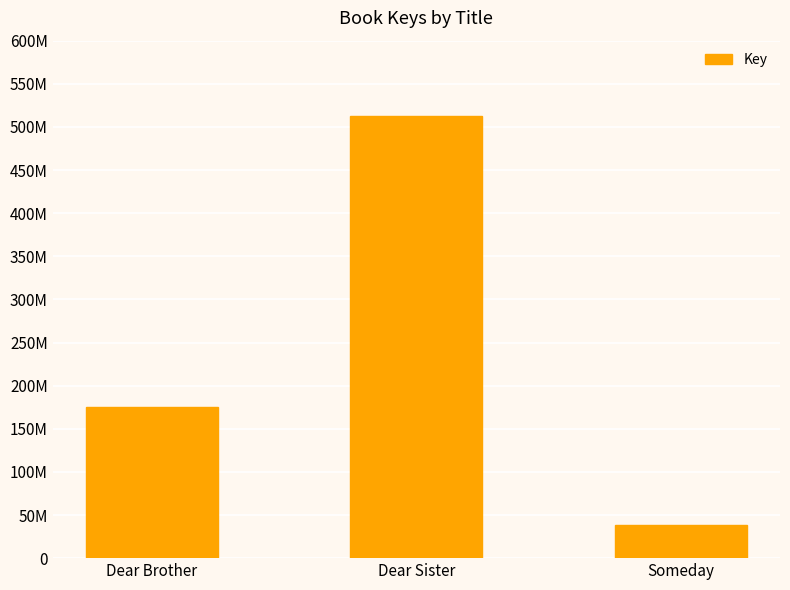

What position from the left is Dear Sister?

2